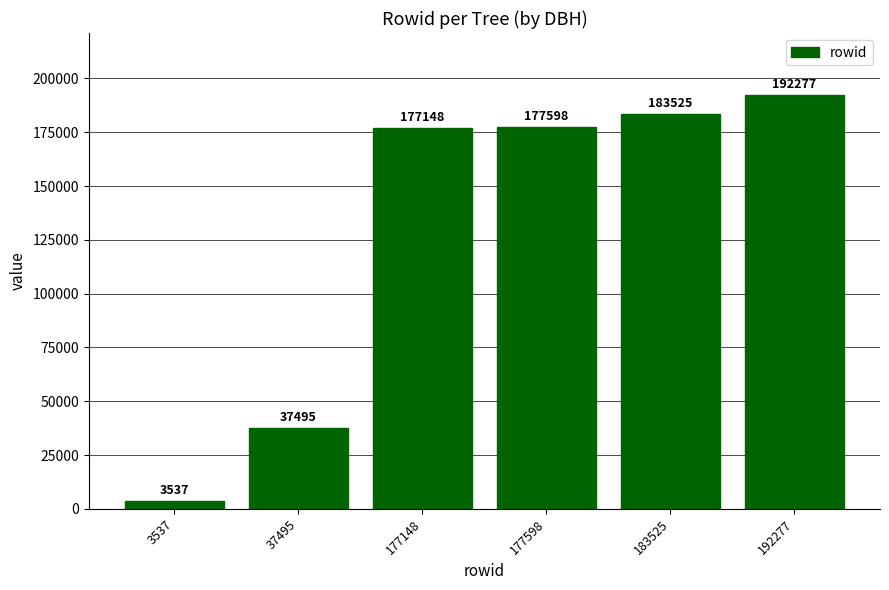

Count the number of categories in the chart.

6